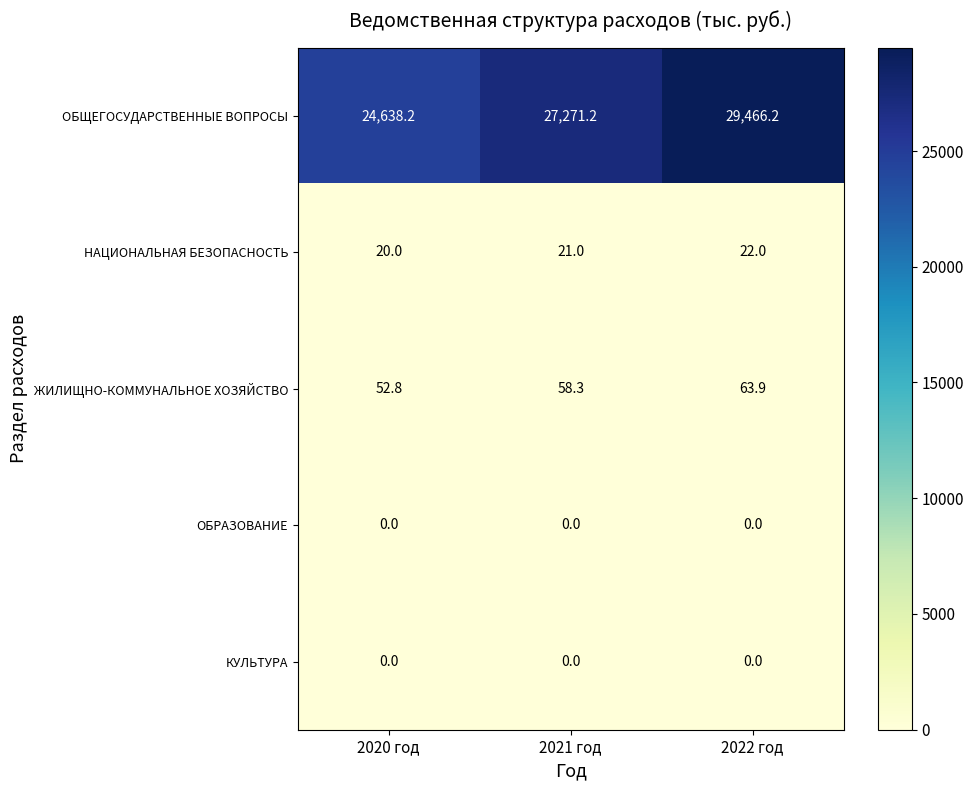

Reading right to left, transcribe all the data shown in this chart.

ОБЩЕГОСУДАРСТВЕННЫЕ ВОПРОСЫ: 29466.2	27271.2	24638.2
НАЦИОНАЛЬНАЯ БЕЗОПАСНОСТЬ: 22.0	21.0	20.0
ЖИЛИЩНО-КОММУНАЛЬНОЕ ХОЗЯЙСТВО: 63.9	58.3	52.8
ОБРАЗОВАНИЕ: 0.0	0.0	0.0
КУЛЬТУРА: 0.0	0.0	0.0